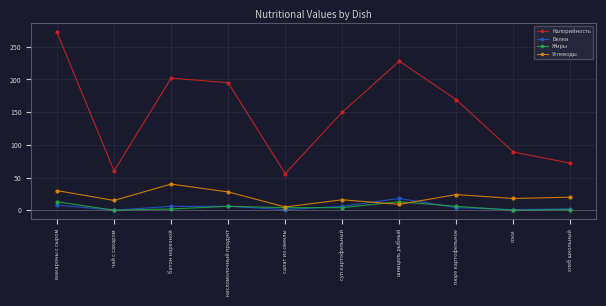

Which series changed the most between салат из свеклы and соки?

Калорийность